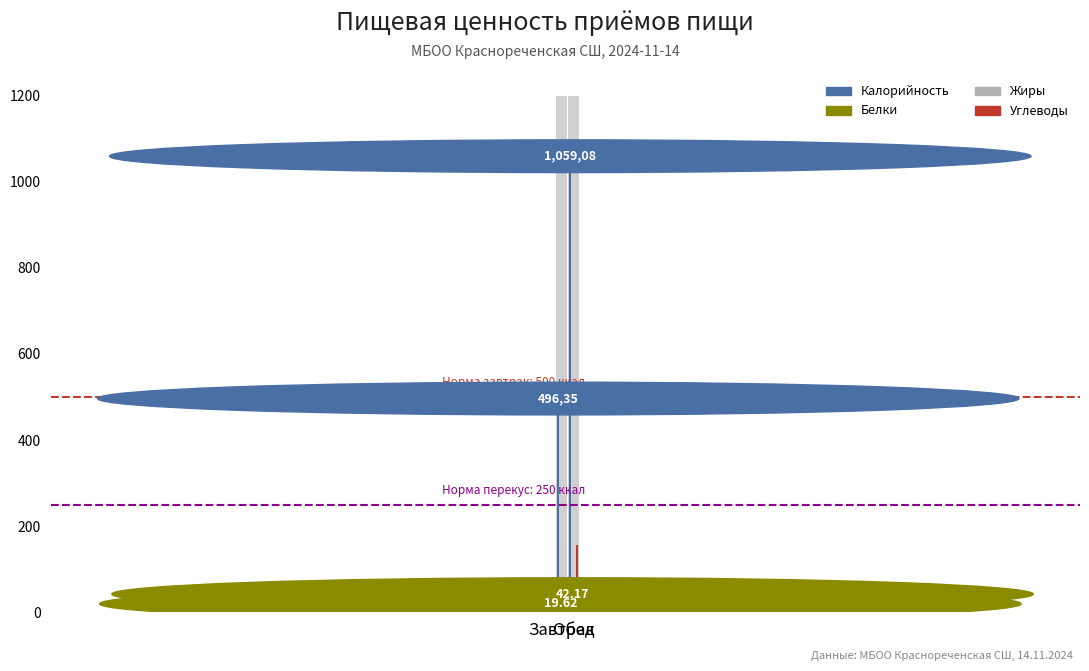

Is the value of Белки at Обед greater than the value of Калорийность at Обед?

No